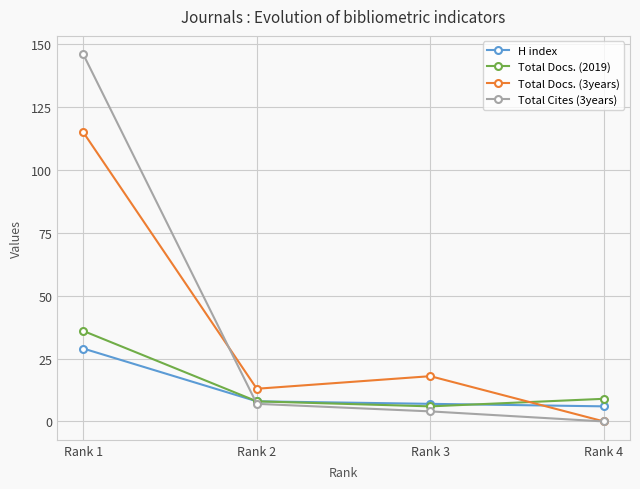

Where is Total Cites (3years) nearest to the value 73?

Rank 2